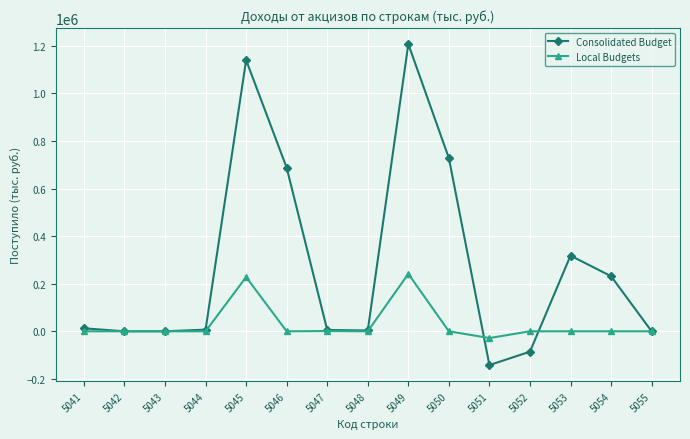

True or false: Local Budgets has a value of -155466 at 5048.

False